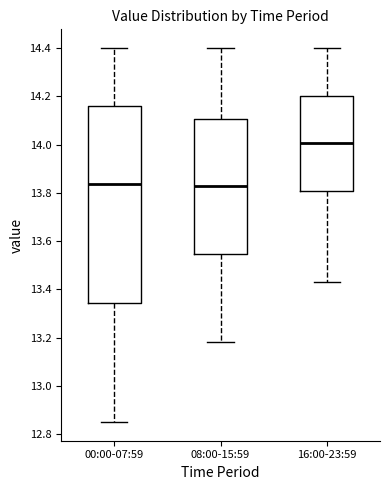

Which box is the tallest, from its lower edge to its upper edge?

00:00-07:59